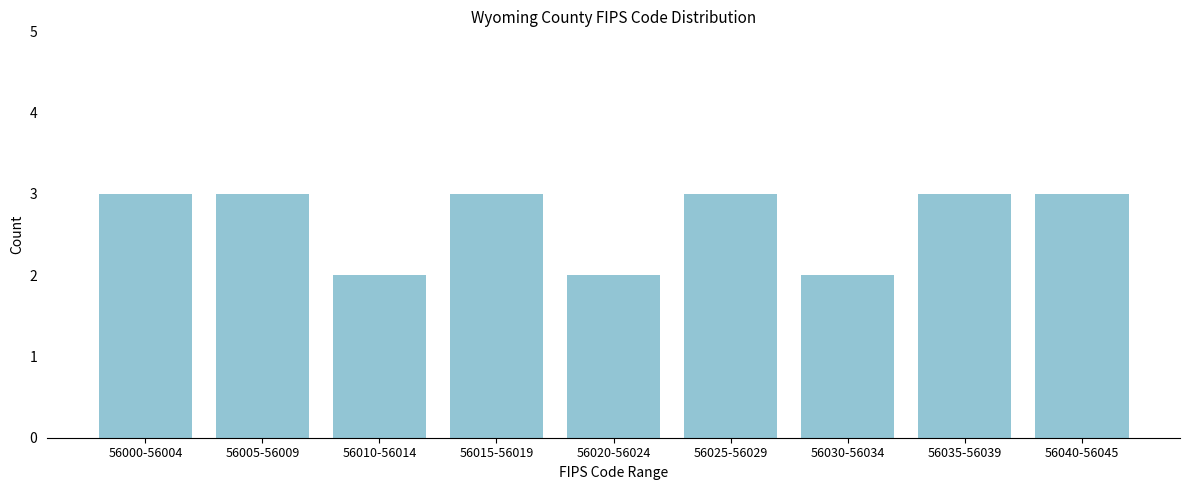

Reading left to right, list all the values displayed in this chart.

56000-56004=3	56005-56009=3	56010-56014=2	56015-56019=3	56020-56024=2	56025-56029=3	56030-56034=2	56035-56039=3	56040-56045=3